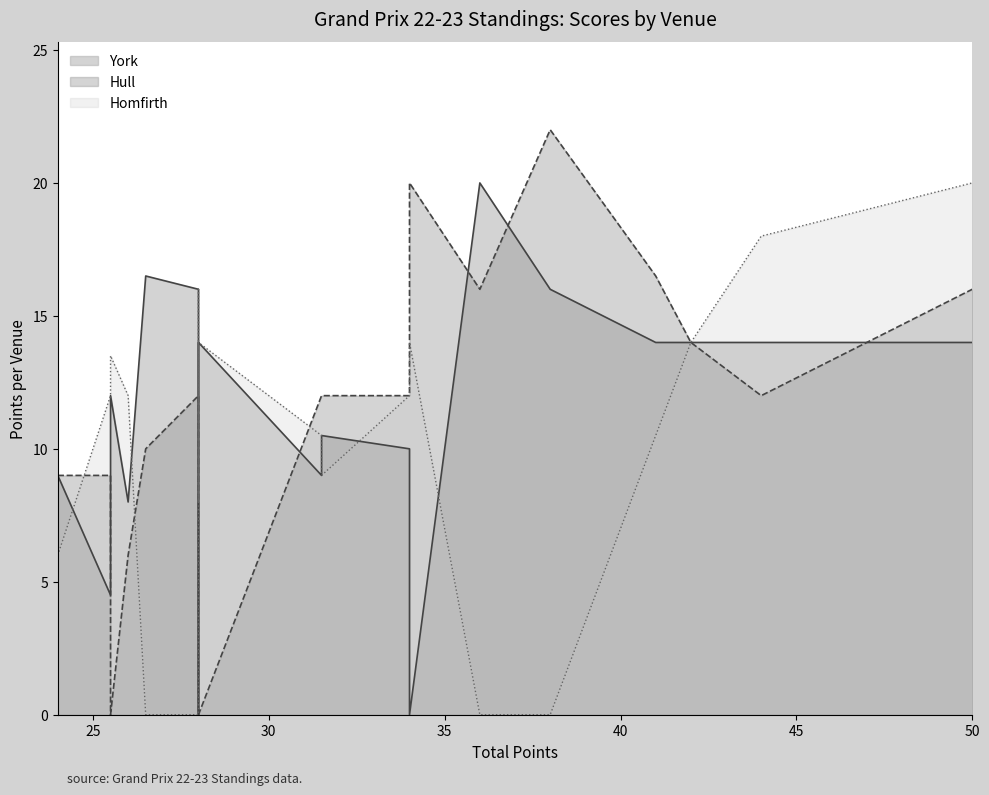

Rank the series at 28 from lowest to highest value.

Homfirth, Hull, York